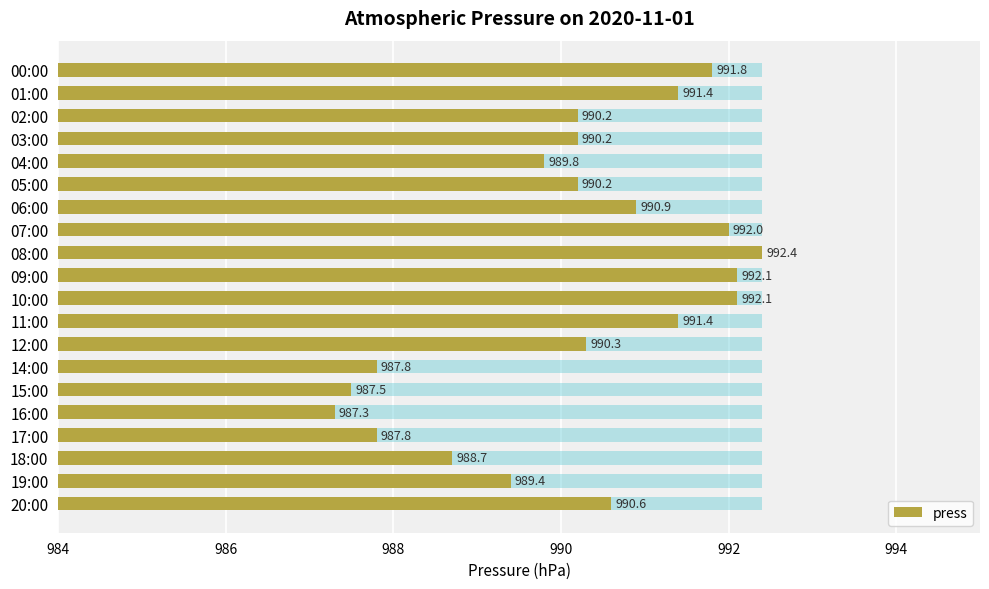

True or false: the data shows 328.9 at 19:00.

False